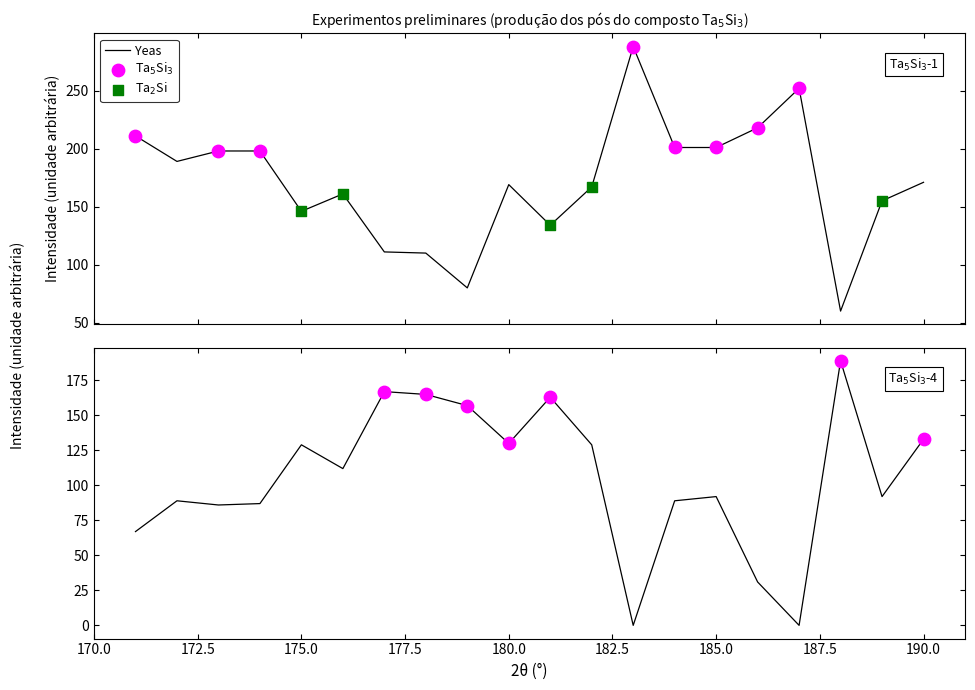

At which category is the sum across all series the highest?

190